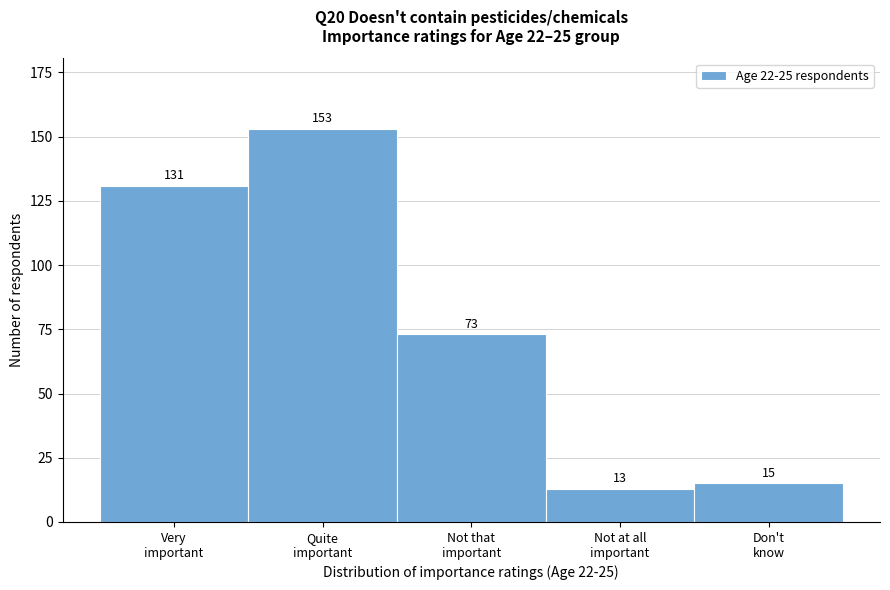

Reading left to right, transcribe all the data shown in this chart.

131	153	73	13	15